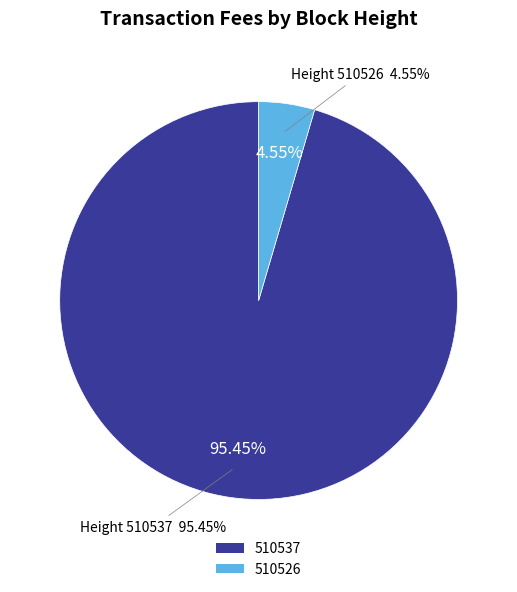

True or false: 510526 accounts for 5% of the total.

True